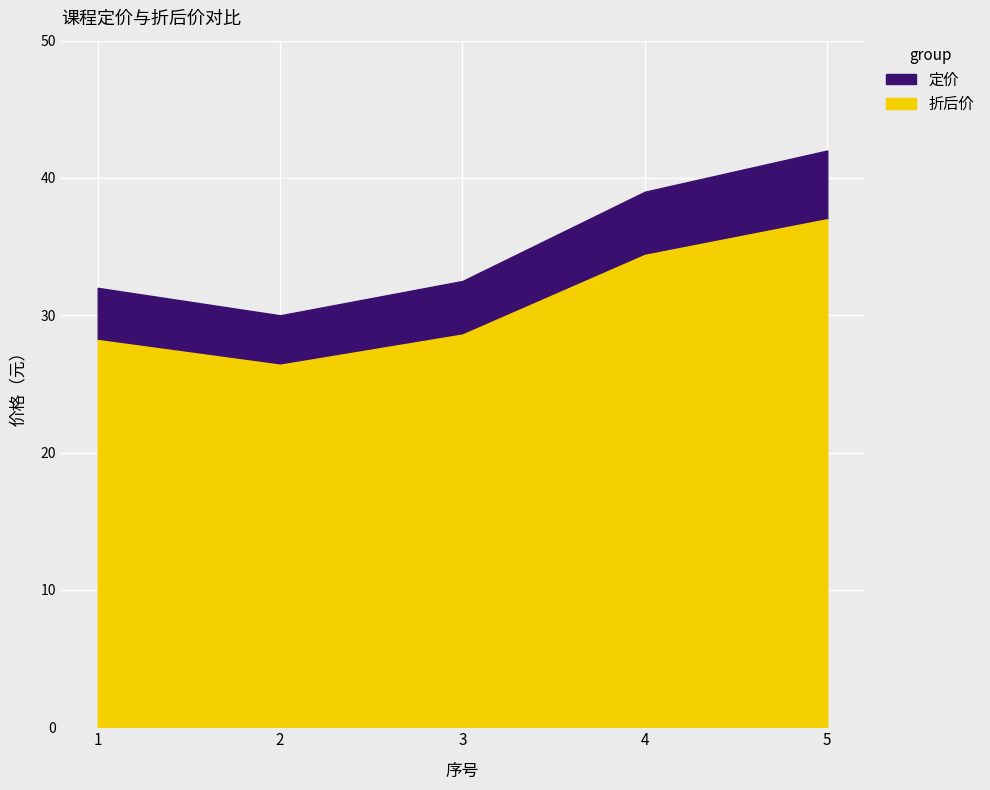

How many lines are shown in the chart?

2